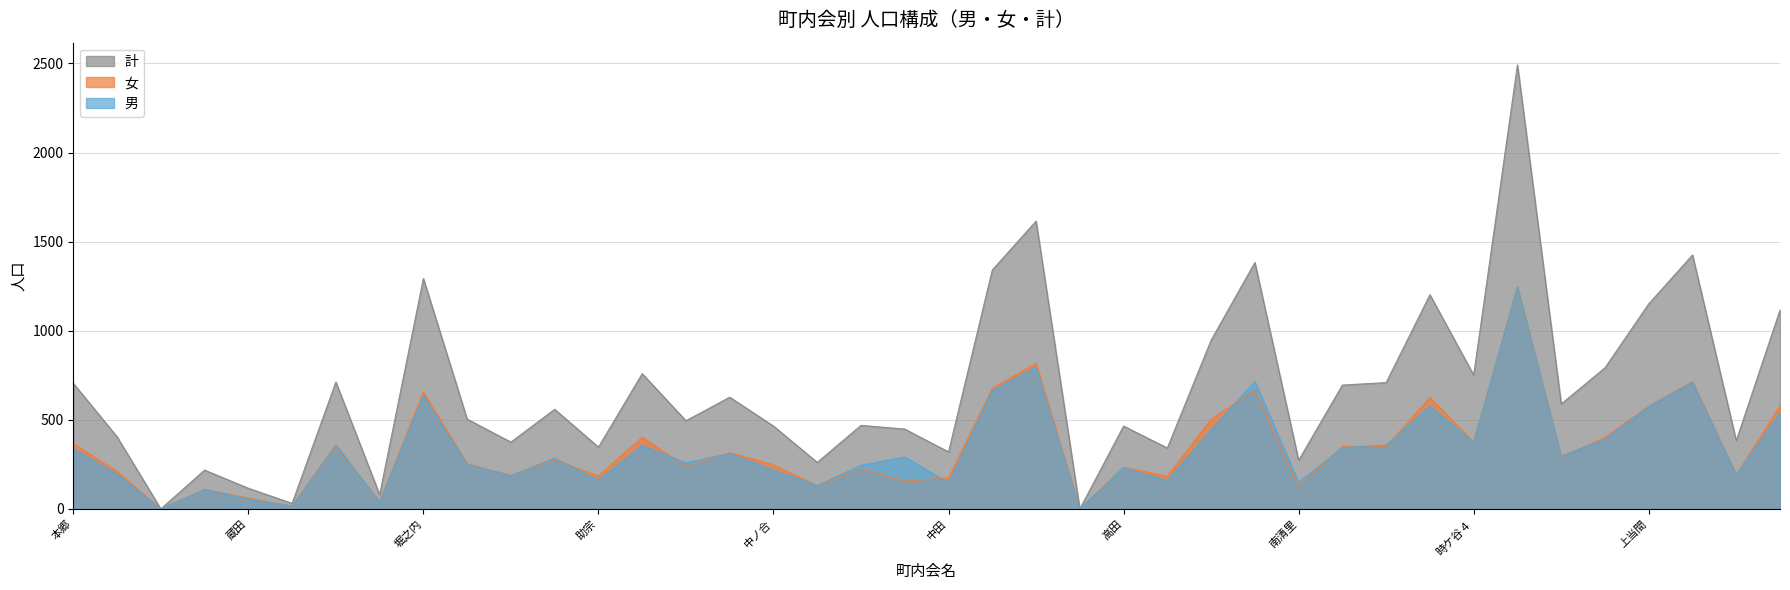

Rank the series by their maximum value, from highest to lowest.

計, 男, 女